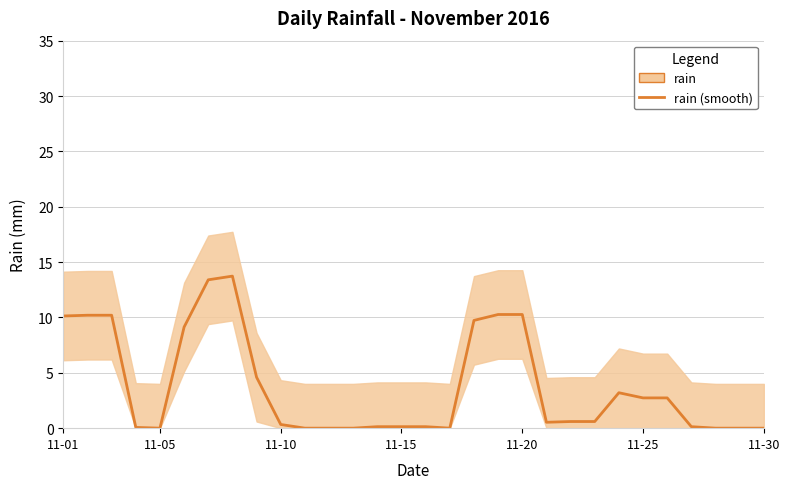

What is the label of the 4th point from the left?

11-15